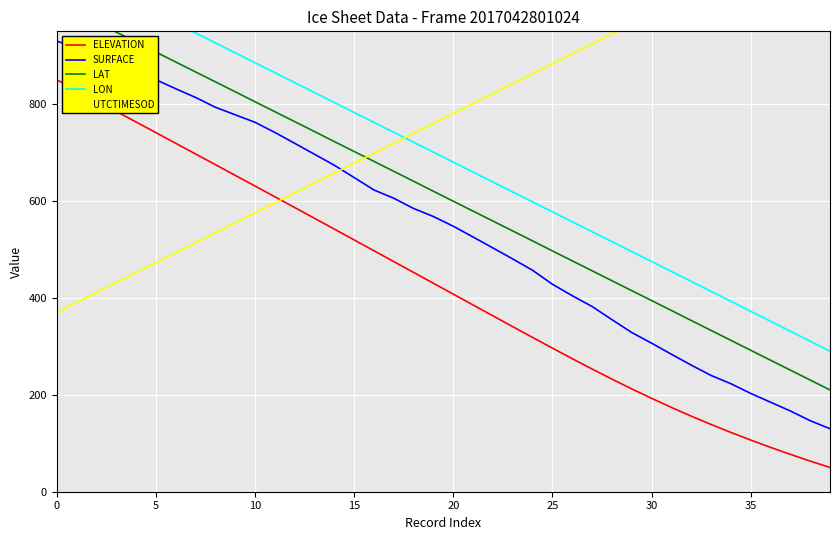

What is the spread (max minus min) of values at 36?

1017.0